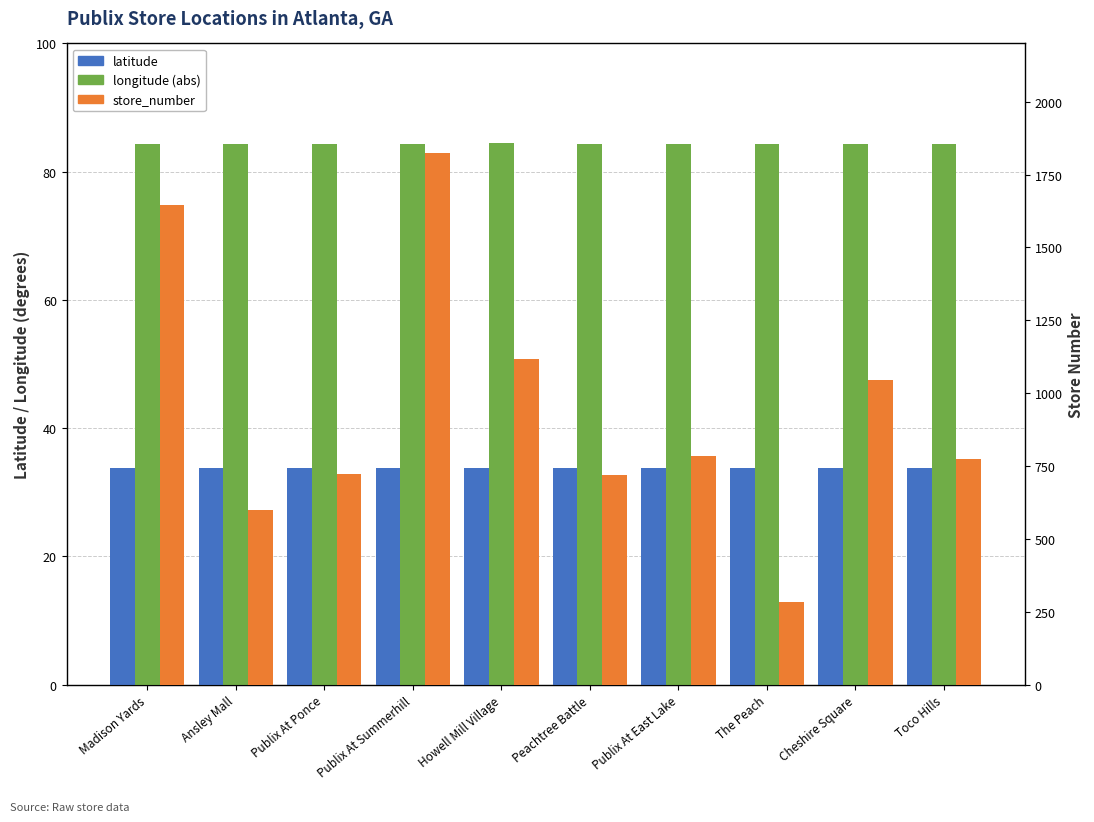

How many longitude (abs) values are between 84 and 85?

10